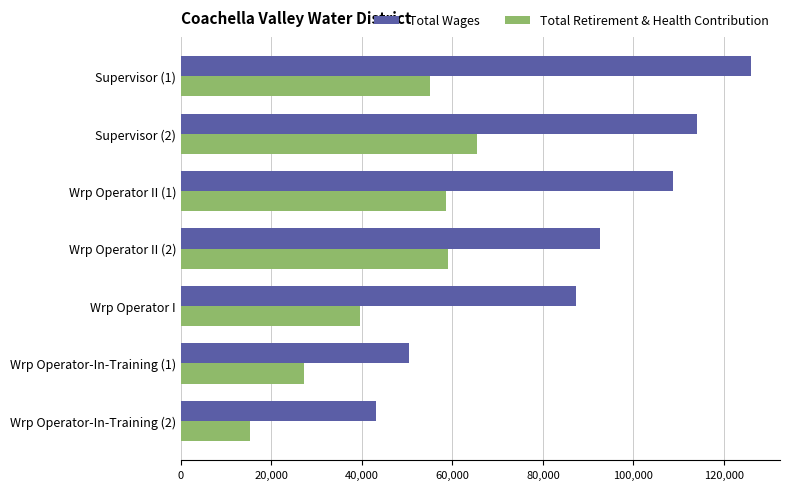

What is the sum of the Total Wages values at Wrp Operator-In-Training (2) and Wrp Operator II (2)?

135693